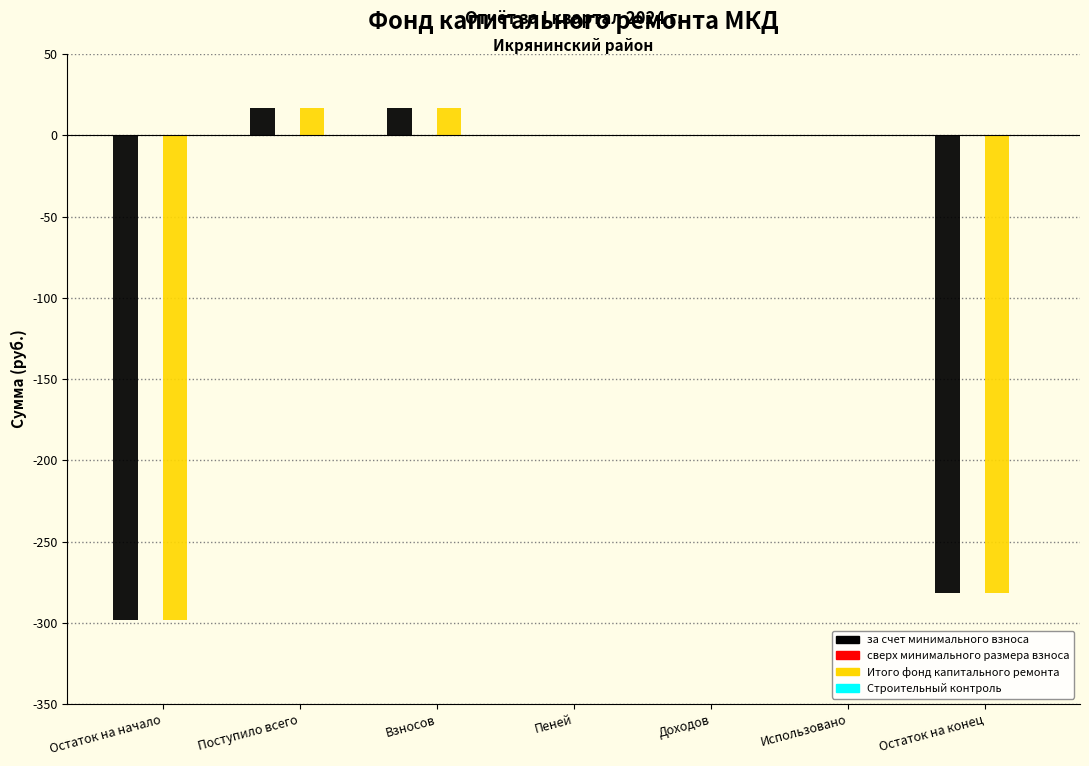

Reading right to left, list all the values displayed in this chart.

за счет минимального взноса: Остаток на конец=-281.5	Использовано=0.0	Доходов=0.0	Пеней=0.0	Взносов=16.6	Поступило всего=16.6	Остаток на начало=-298.1
Итого фонд капитального ремонта: Остаток на конец=-281.5	Использовано=0.0	Доходов=0.0	Пеней=0.0	Взносов=16.6	Поступило всего=16.6	Остаток на начало=-298.1